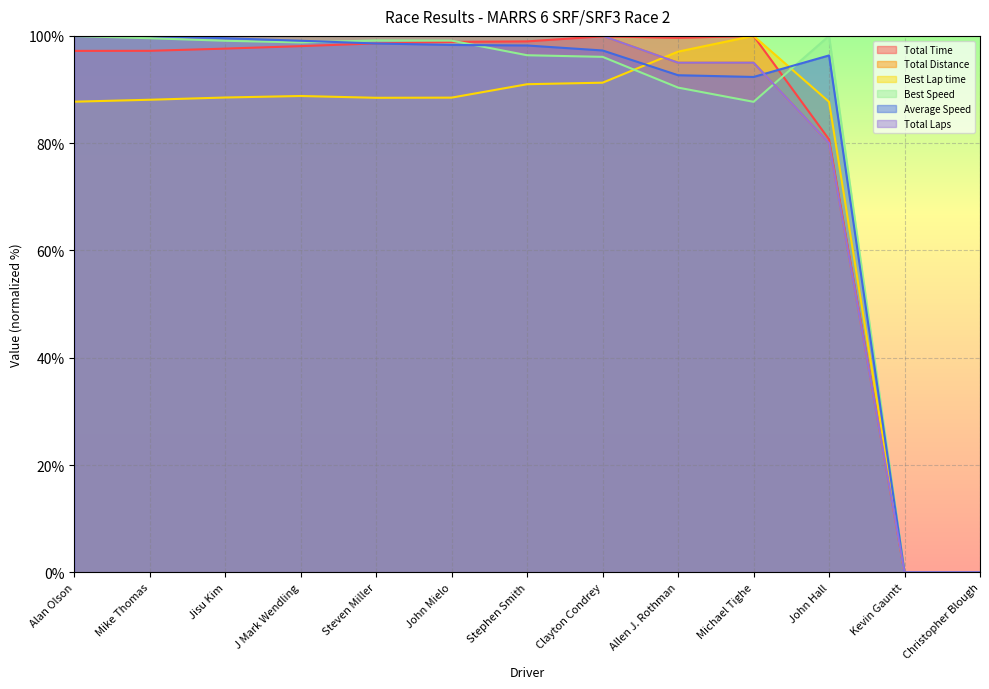

The value of Total Distance at John Mielo is 100.0. True or false?

True